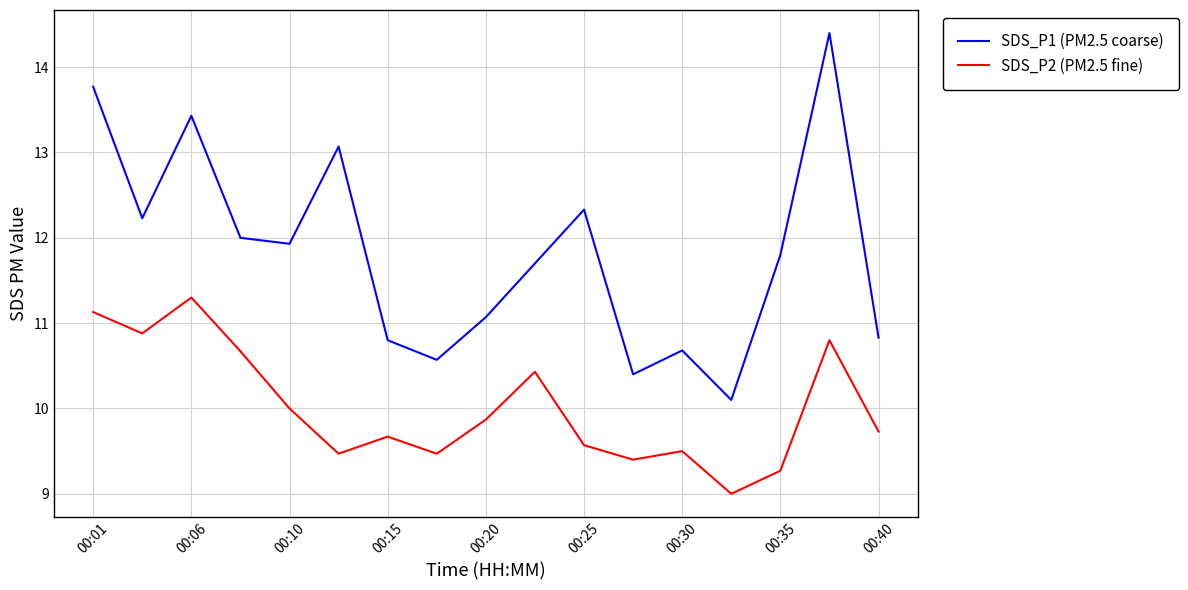

How many distinct data groups are displayed?

2